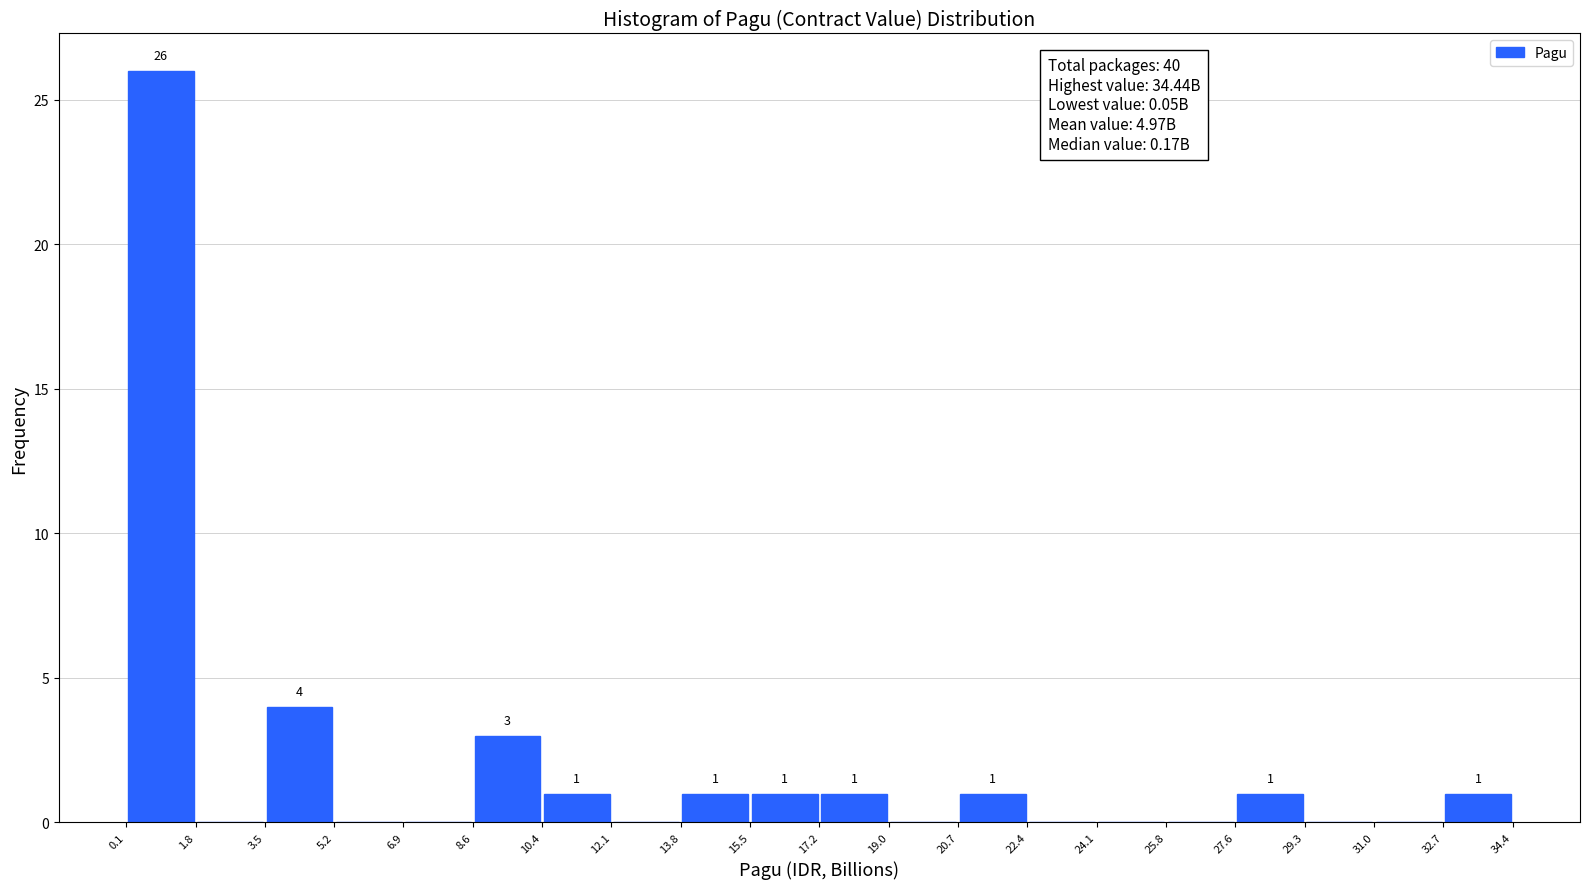

Over which range of the x-axis is the bar tallest?

0.1 to 1.8